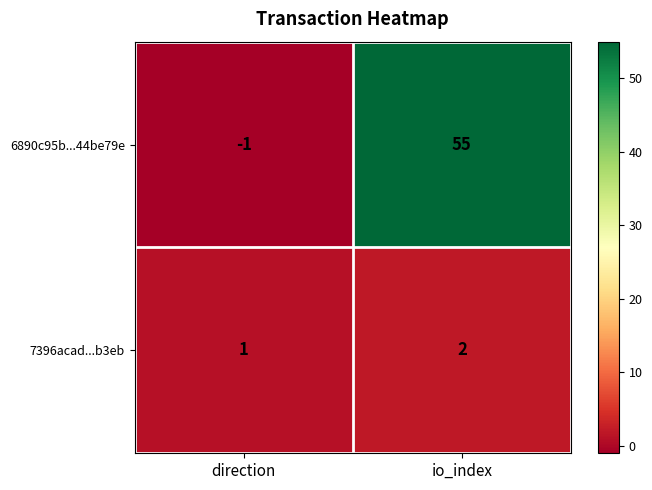

Which series has the largest range (max minus min)?

6890c95b...44be79e